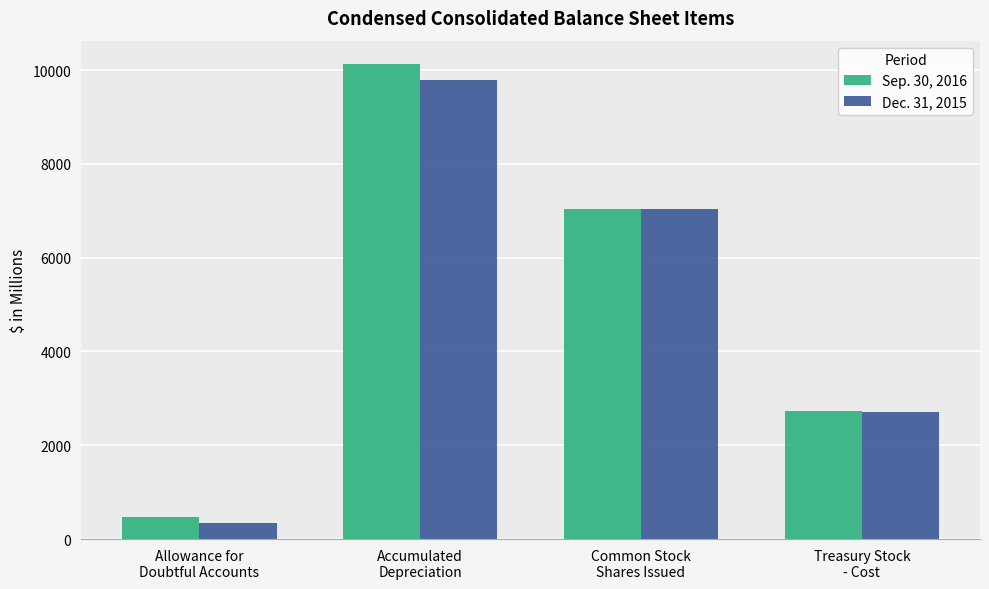

Count the Sep. 30, 2016 values in the range 2727 to 10122.

3